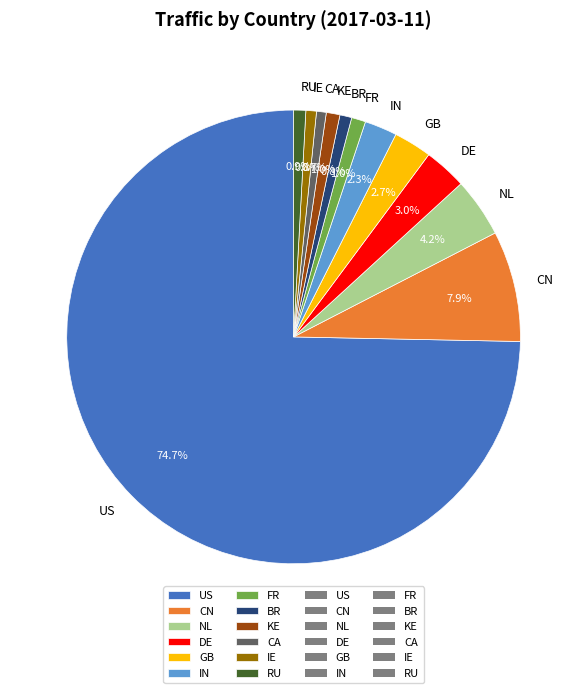

How many slices are in this pie chart?

12